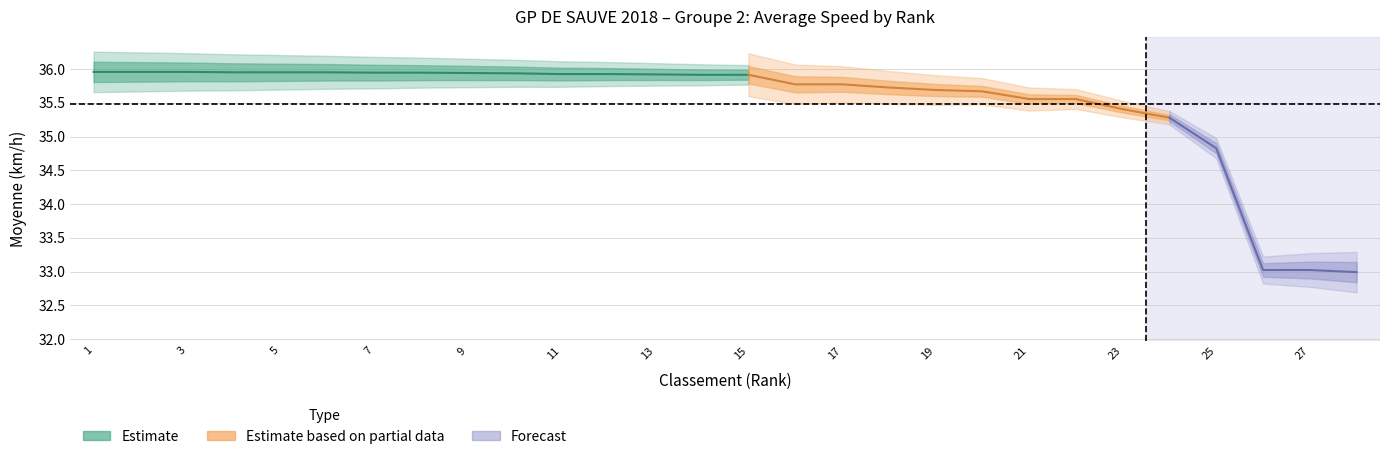

True or false: Moyenne and Rank cross at least once.

False